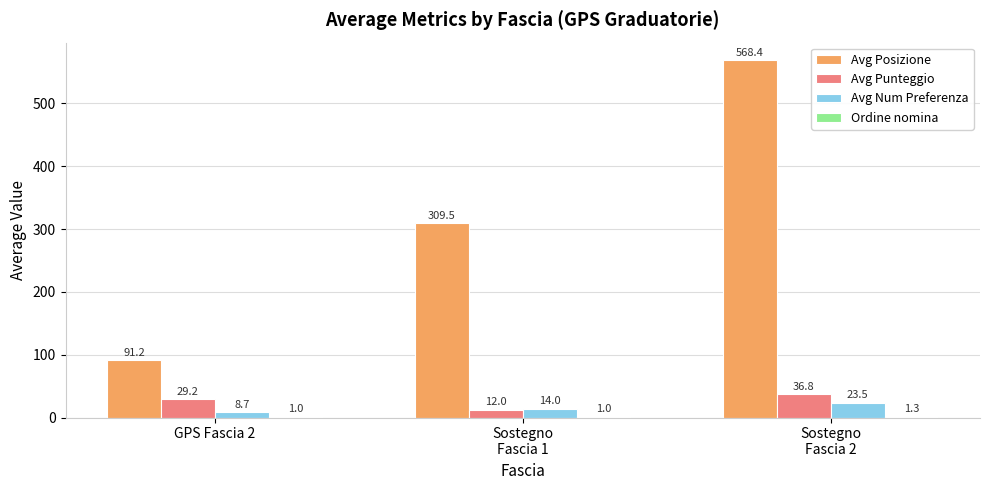

What is the sum of all Avg Punteggio values?

78.0